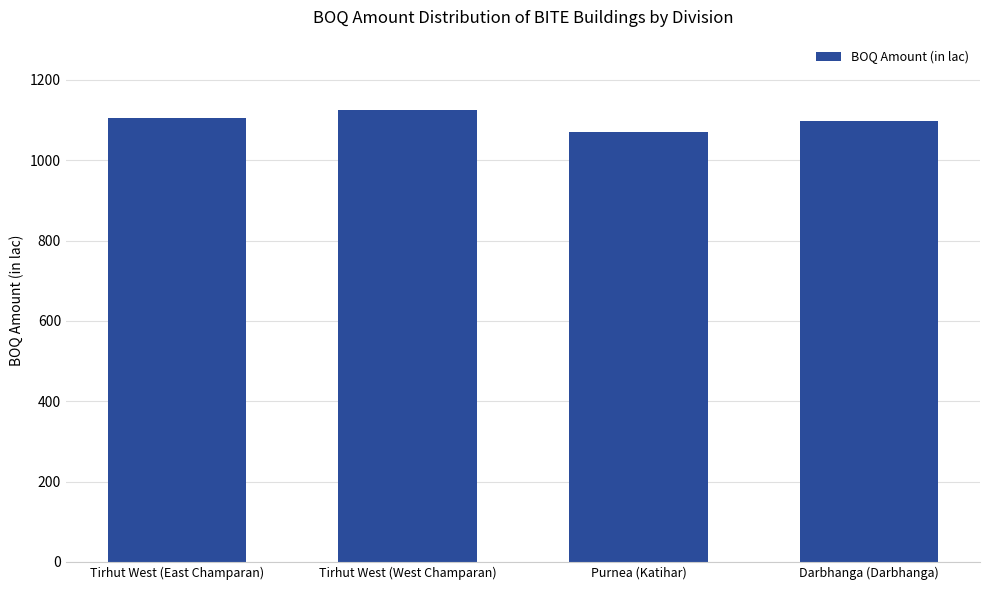

The chart shows a value of 1124.7 at Tirhut West (West Champaran). True or false?

True